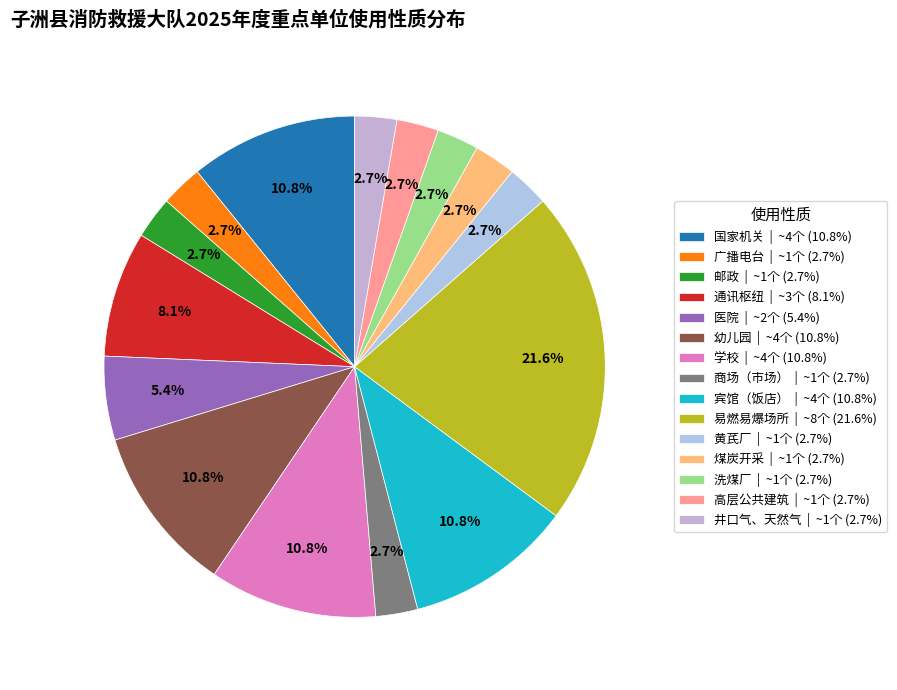

Count the number of slices in the pie.

15